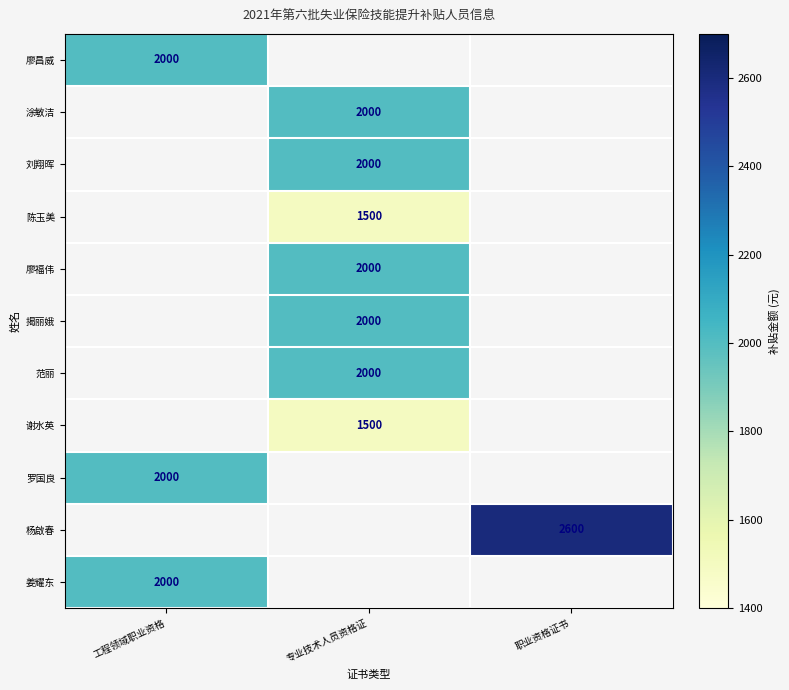

Where is 罗国良 nearest to the value 2000?

工程领域职业资格